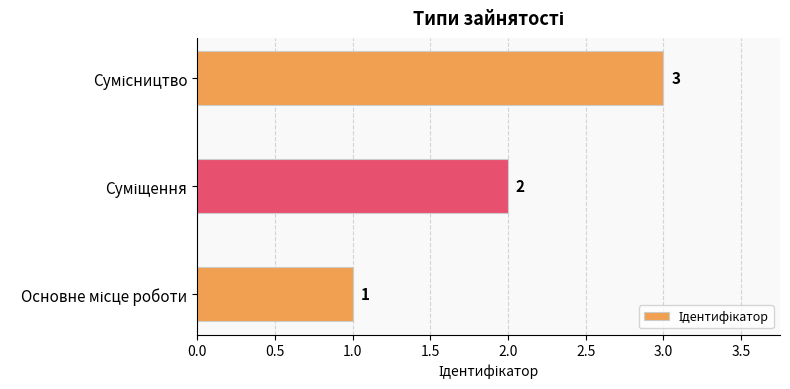

What is the sum of all values?

6